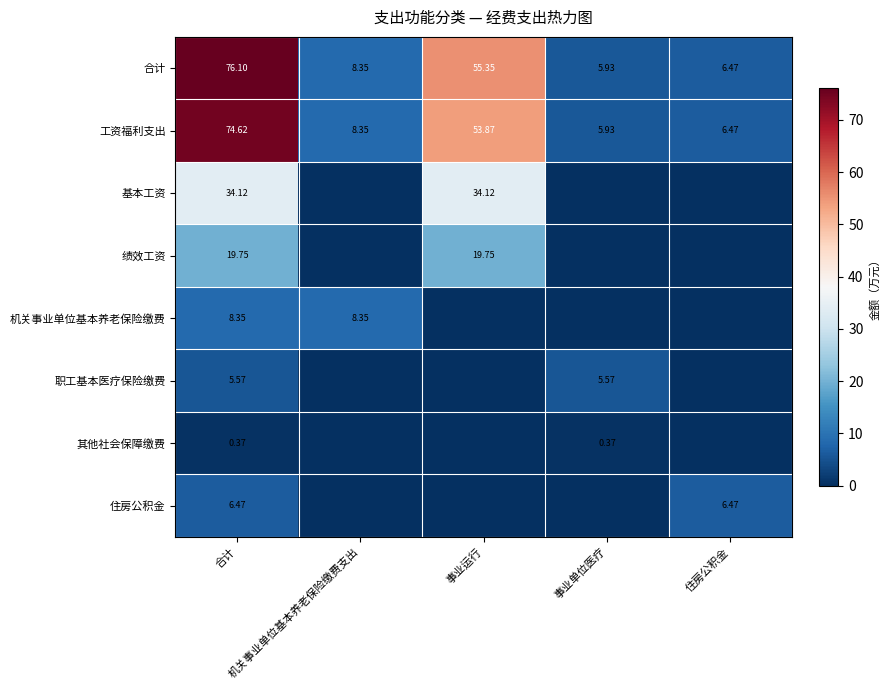

Is the value of 工资福利支出 at 事业单位医疗 greater than the value of 基本工资 at 事业运行?

No